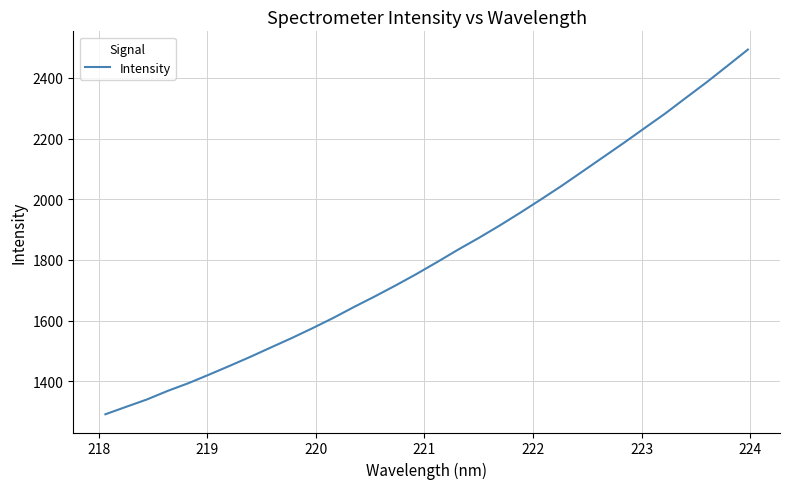

What is the difference between the second highest and minimum values?

1148.0